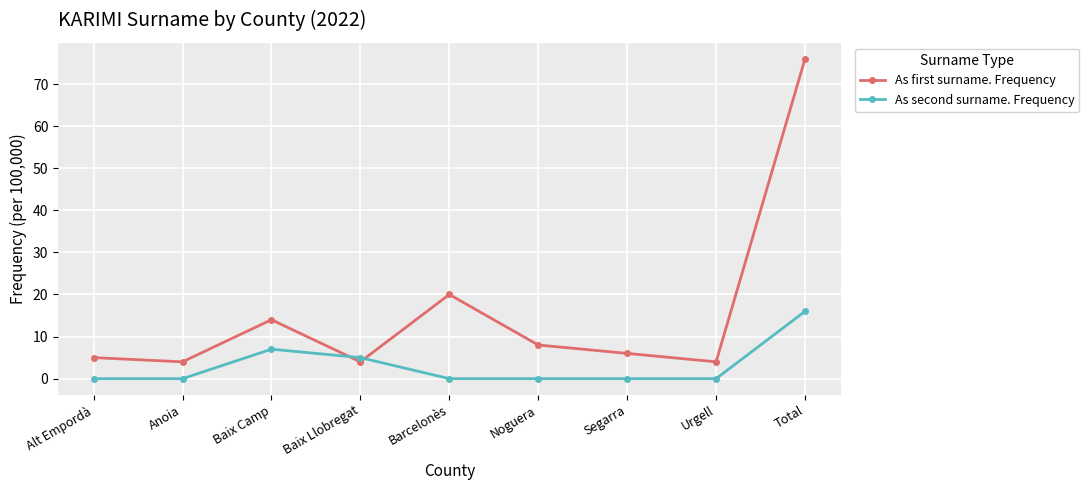

Does the chart have visible grid lines?

Yes